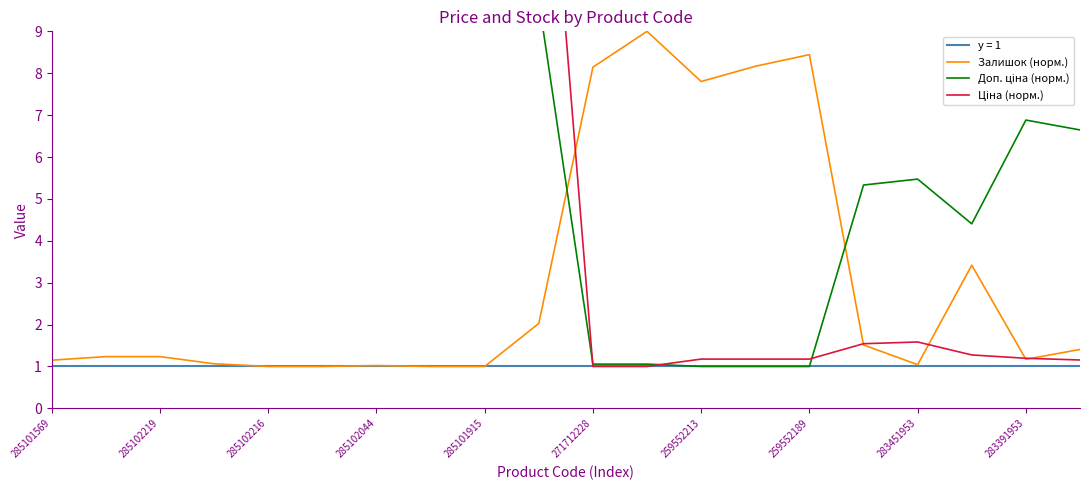

Is it true that y = 1 equals 1.0 at 285102044?

True